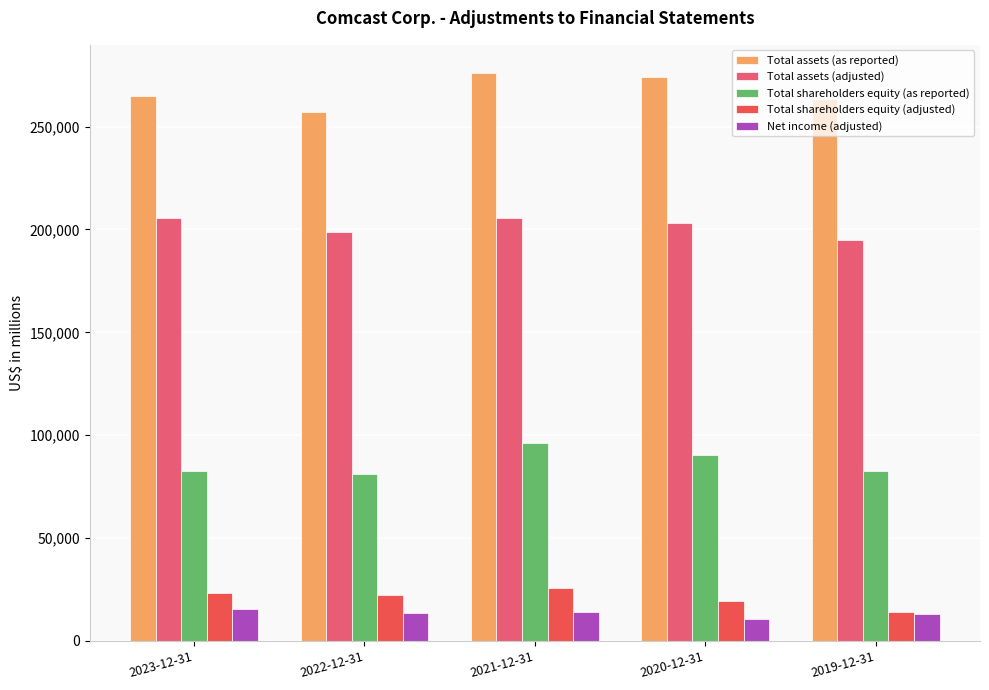

The Total assets (adjusted) series shows 198781 at 2022-12-31. True or false?

True